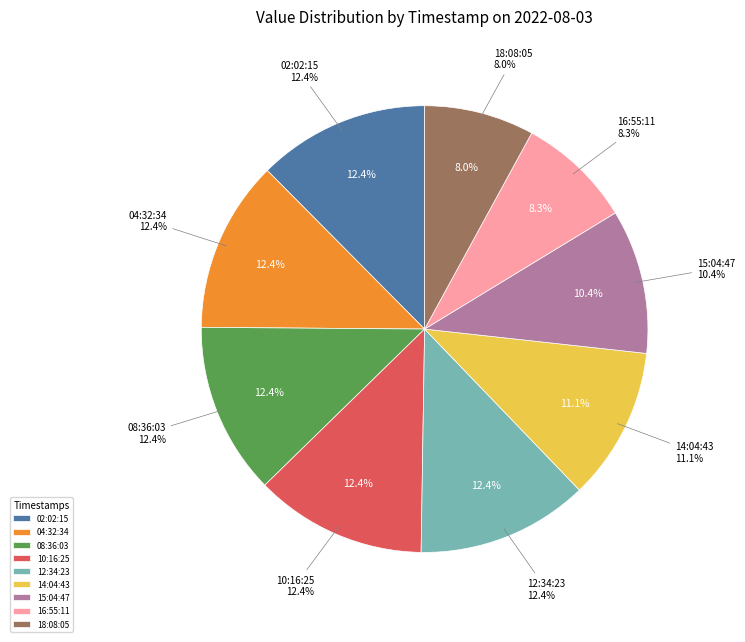

To the nearest percent, what portion does 2022-08-03T02:02:15.070Z represent?

12%